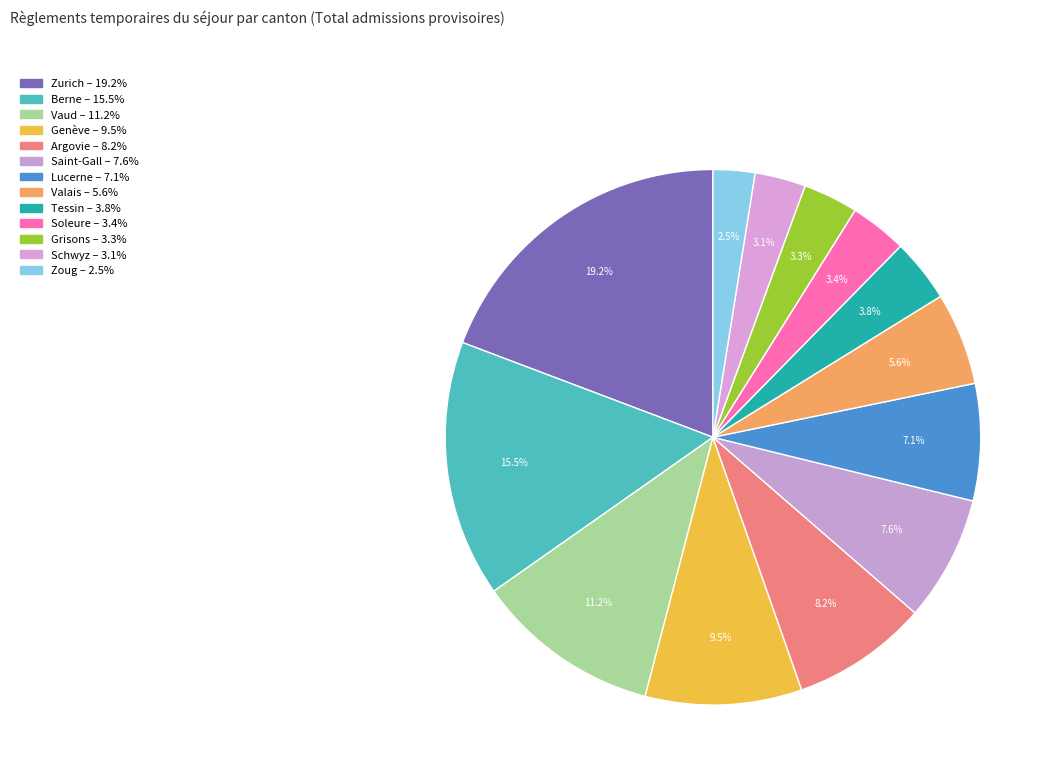

Is it true that Saint-Gall is 2% of the pie?

False